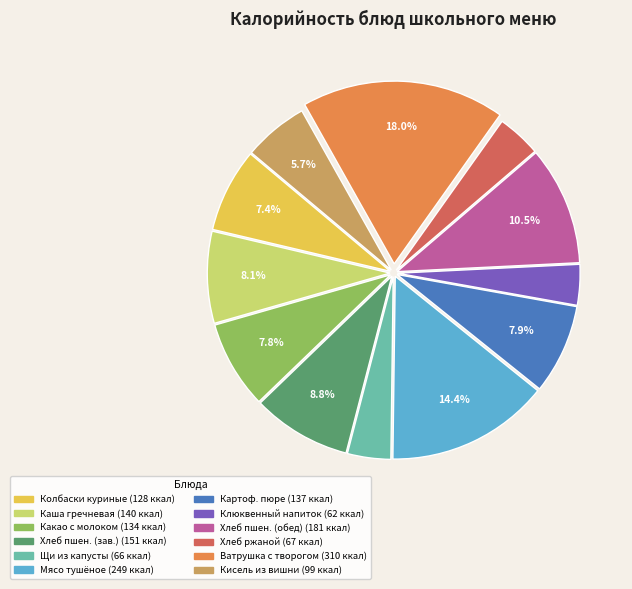

How many segments does this pie chart have?

12